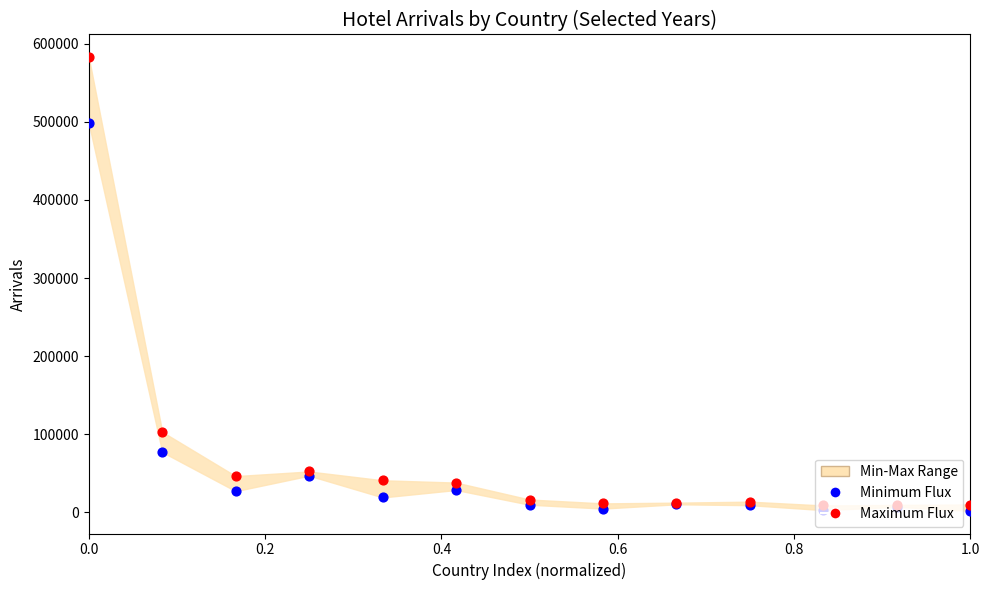

Which series reaches the maximum Y coordinate?

Maximum Flux